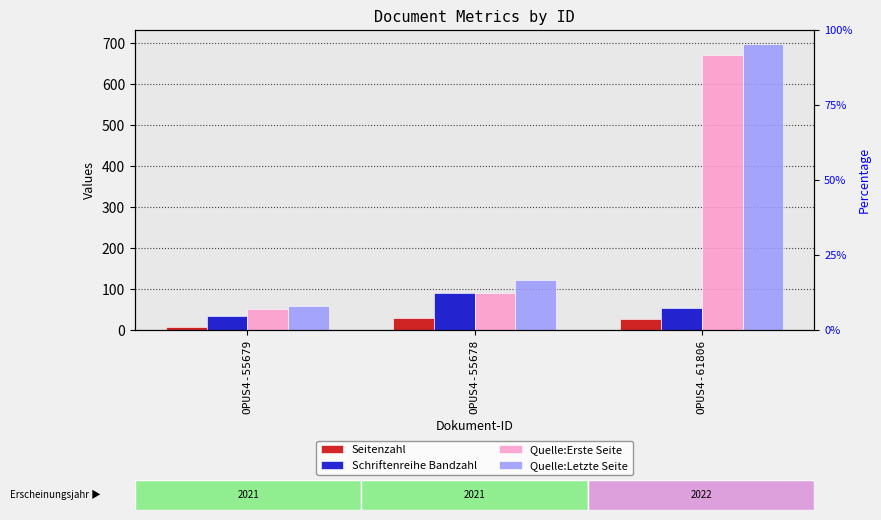

List the series in order of their peak value, highest first.

Quelle:Letzte Seite, Quelle:Erste Seite, Schriftenreihe Bandzahl, Seitenzahl